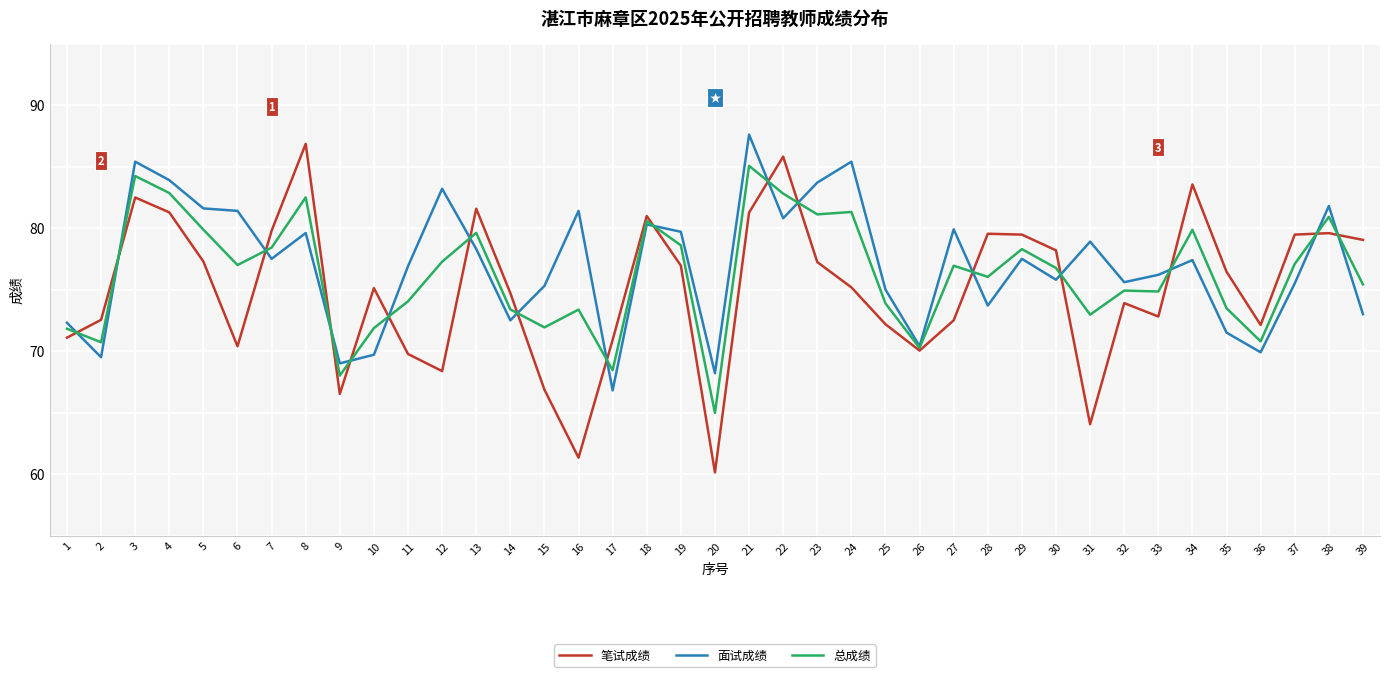

At which label does 面试成绩 first exceed 77?

3